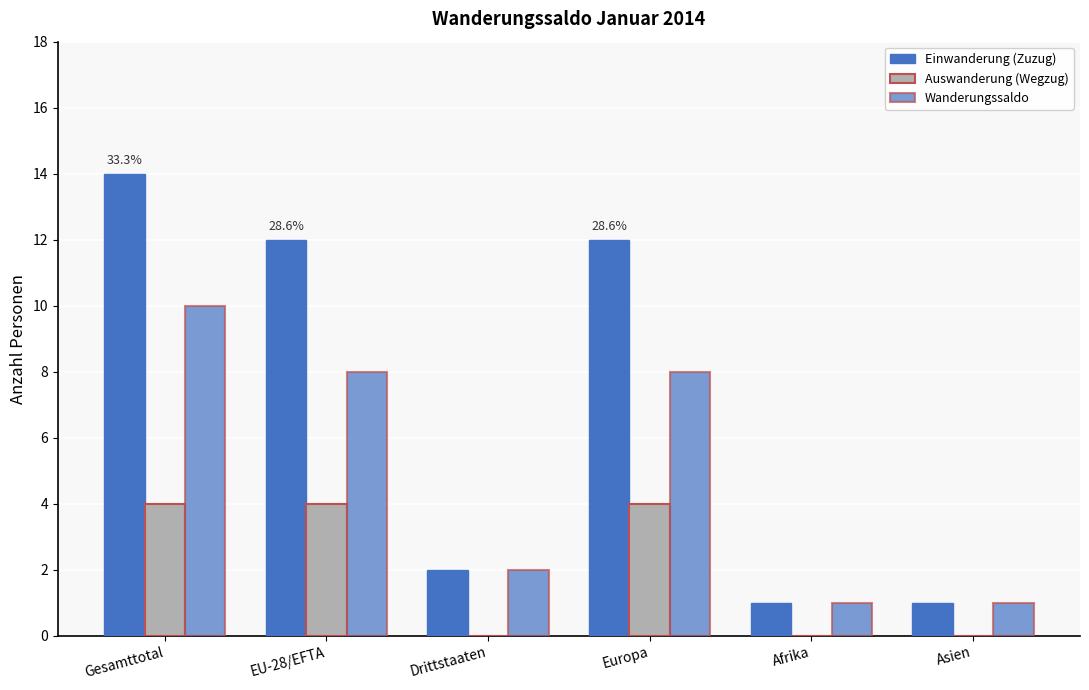

How many groups of bars are there?

6